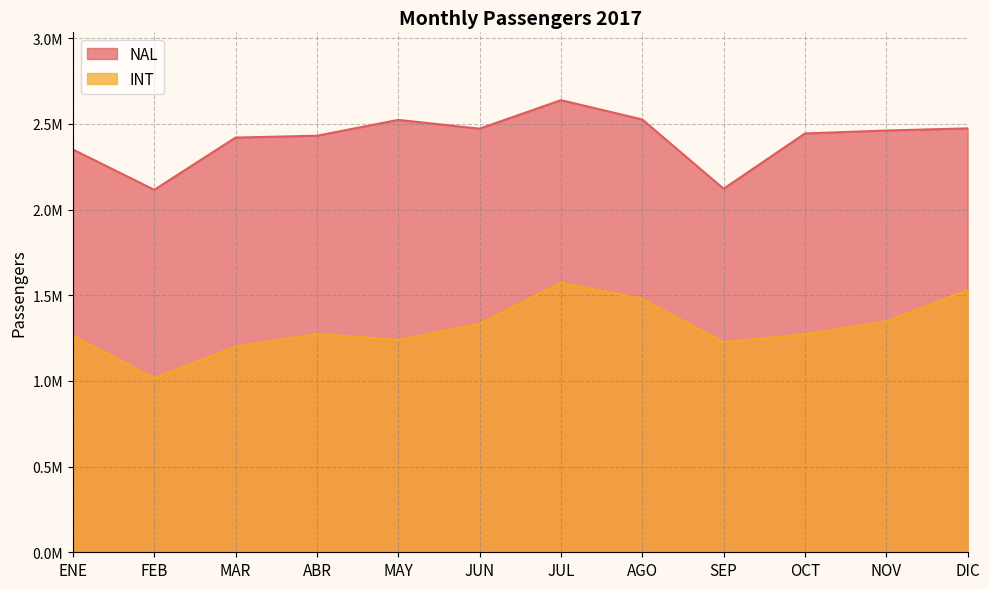

At which label does NAL reach its minimum?

FEB